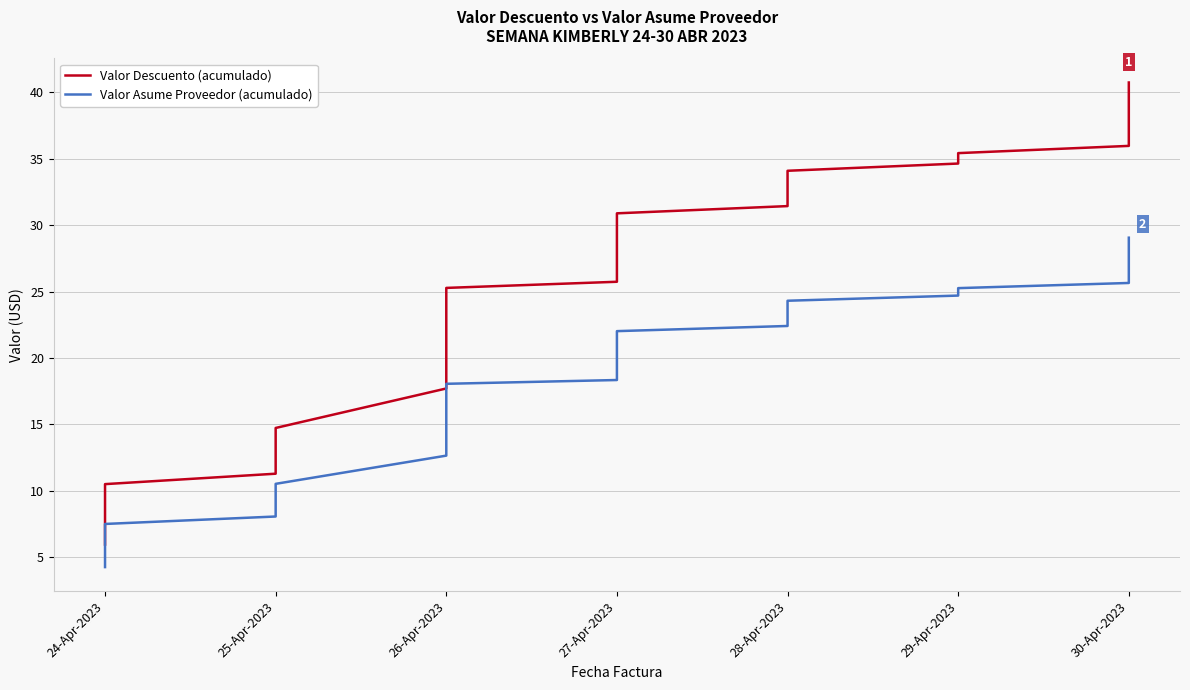

What is the minimum value shown in the chart?

4.2